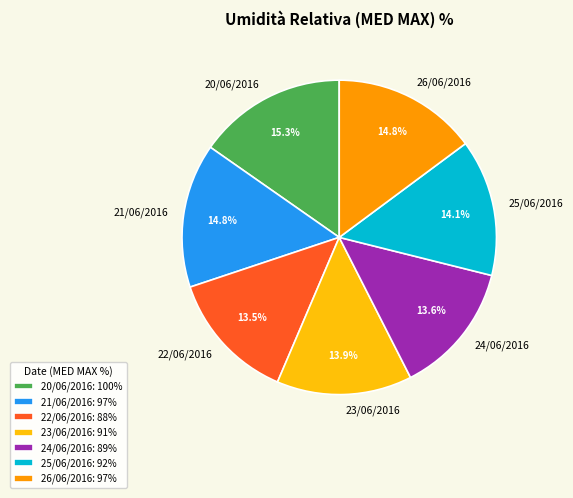

Is it true that 25/06/2016 is 1% of the pie?

False